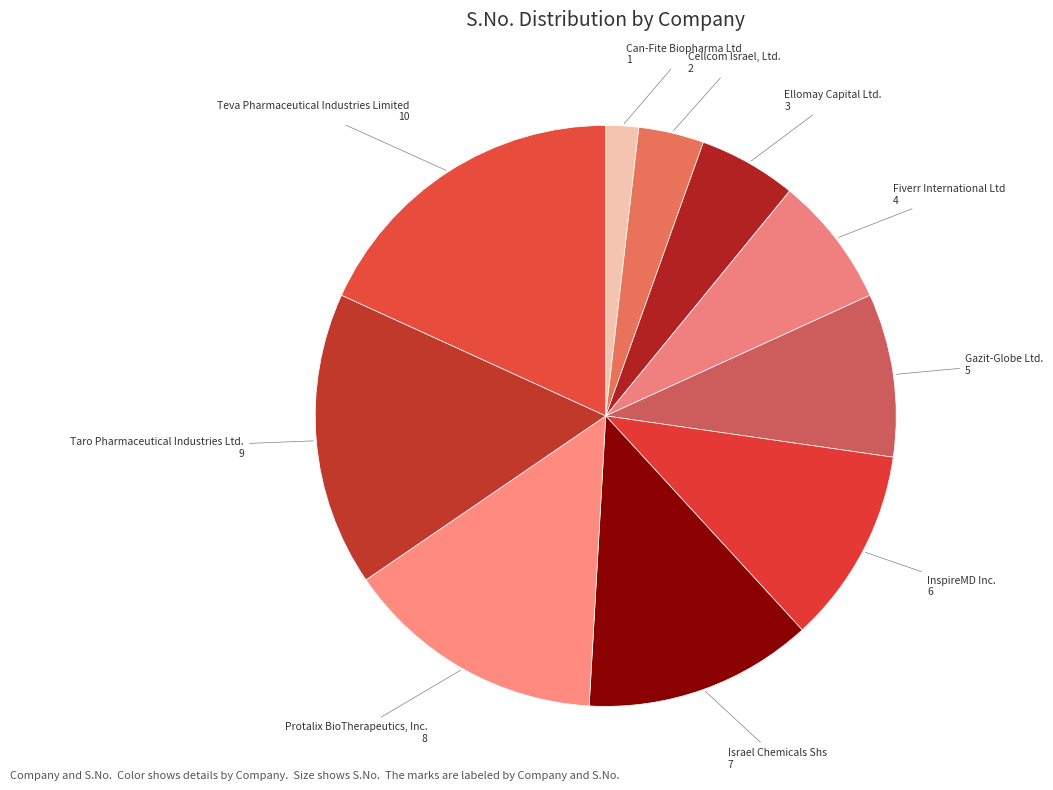

Rank the categories by value from highest to lowest.

Teva Pharmaceutical Industries Limited, Taro Pharmaceutical Industries Ltd., Protalix BioTherapeutics, Inc., Israel Chemicals Shs, InspireMD Inc., Gazit-Globe Ltd., Fiverr International Ltd, Ellomay Capital Ltd., Cellcom Israel, Ltd., Can-Fite Biopharma Ltd